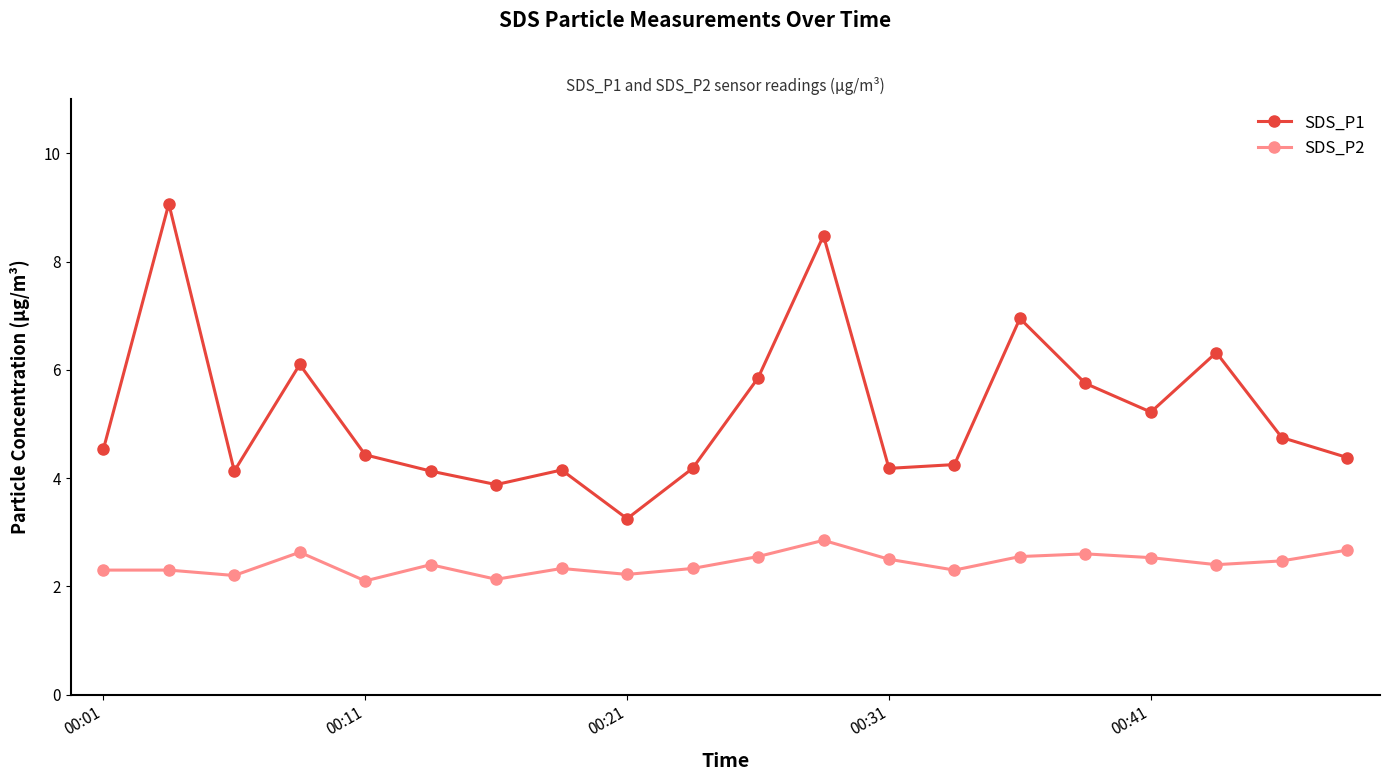

True or false: SDS_P2 and SDS_P1 cross at least once.

False